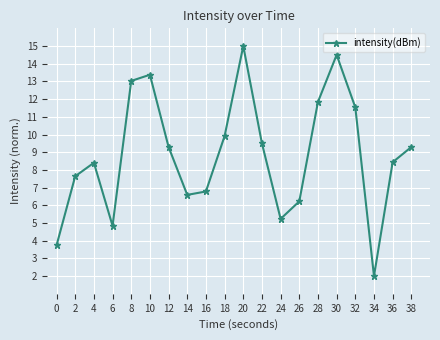

Is it true that the value at 16 is 10.9?

False